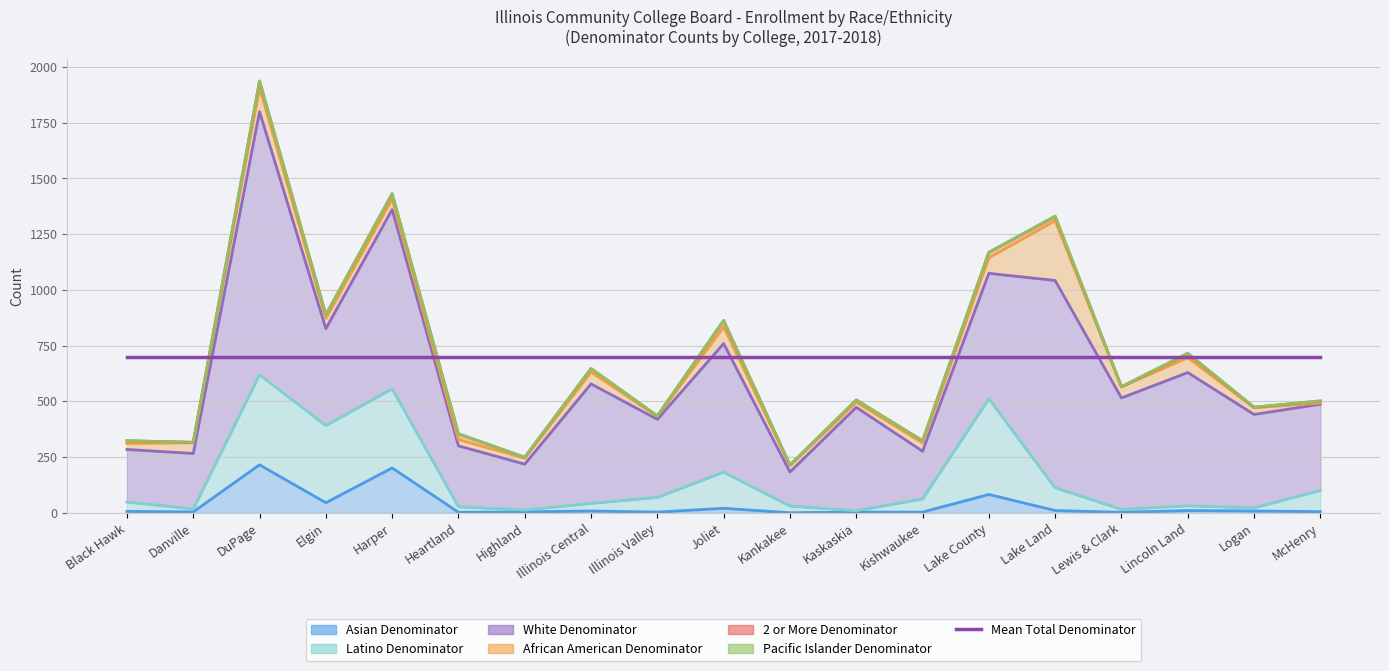

What is the value of the Asian Denominator point at the 3rd from the left?

215